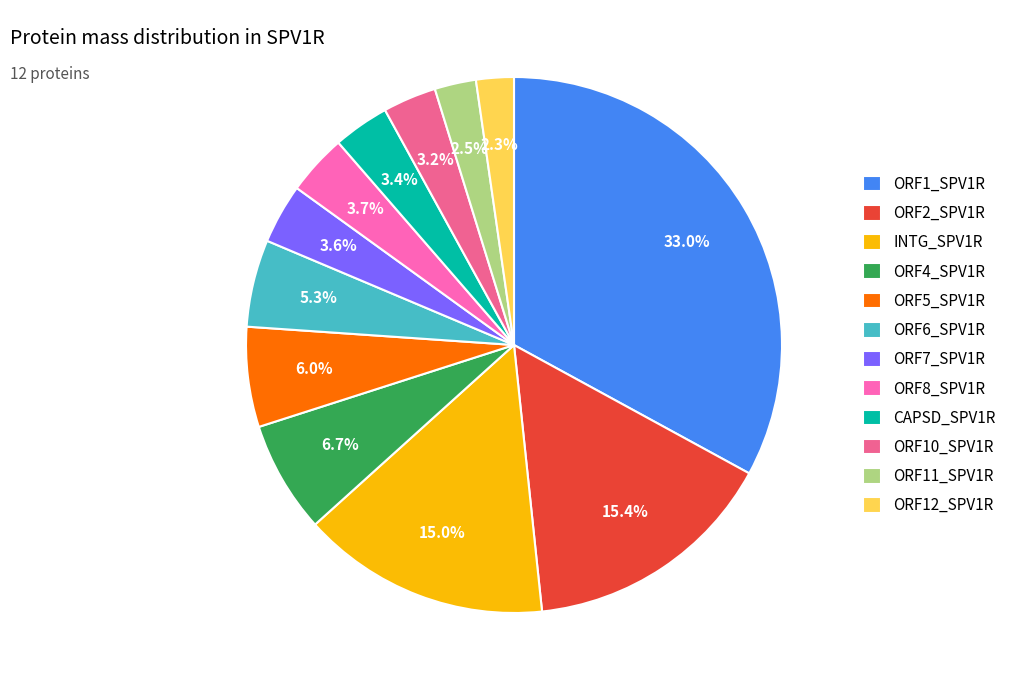

Which has a higher value, ORF5_SPV1R or ORF11_SPV1R?

ORF5_SPV1R